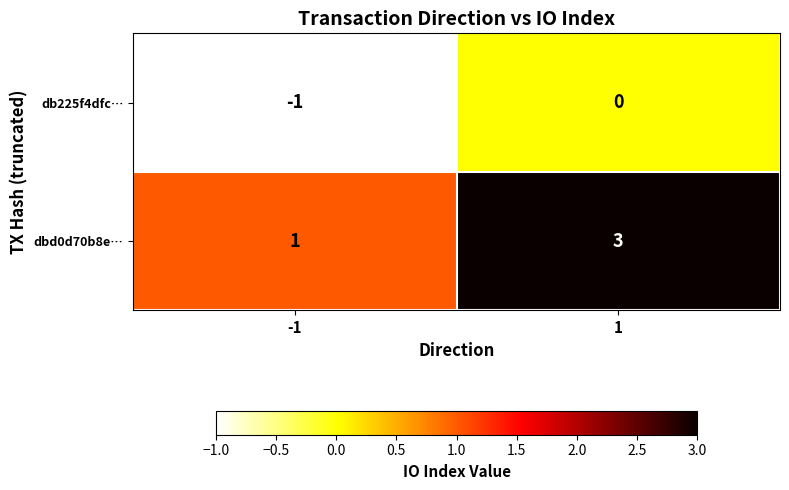

Rank the series at 1 from lowest to highest value.

db225f4dfc…, dbd0d70b8e…